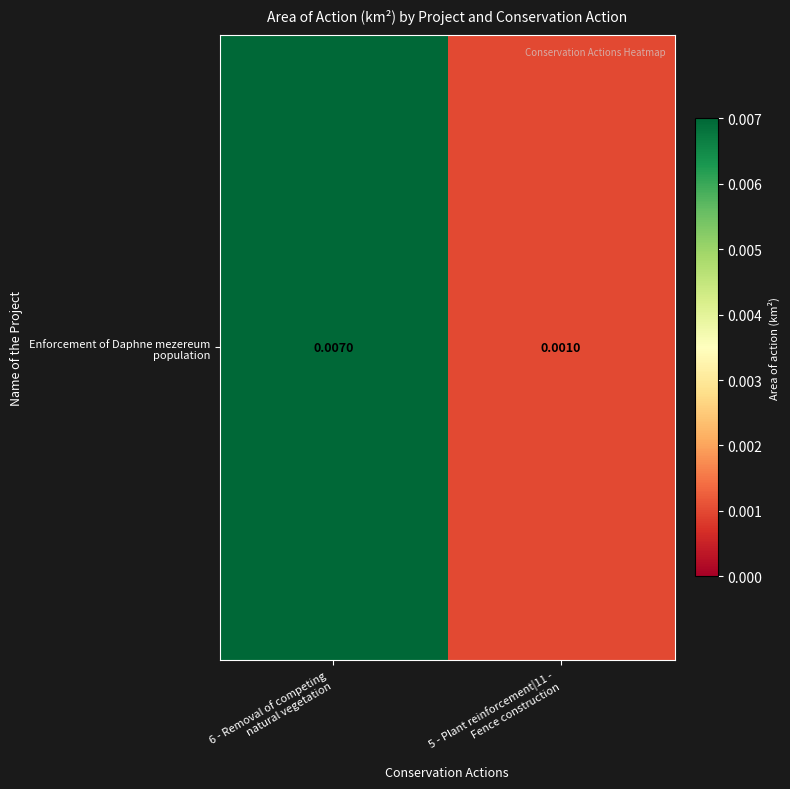

The value at 5 - Plant reinforcement|11 -
Fence construction is 0.0. True or false?

True